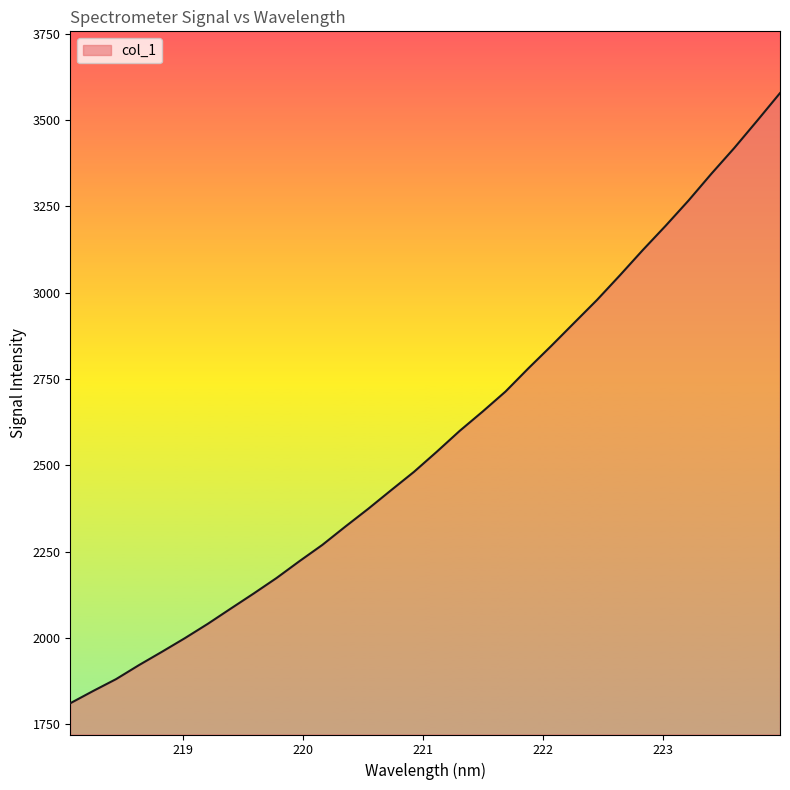

What is the minimum value shown in the chart?

1810.6